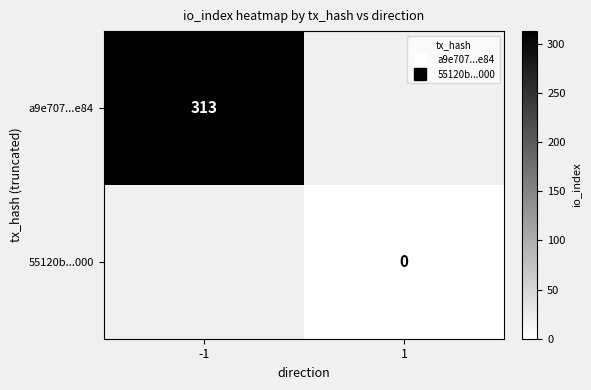

At which category does the chart reach its minimum across all series?

1